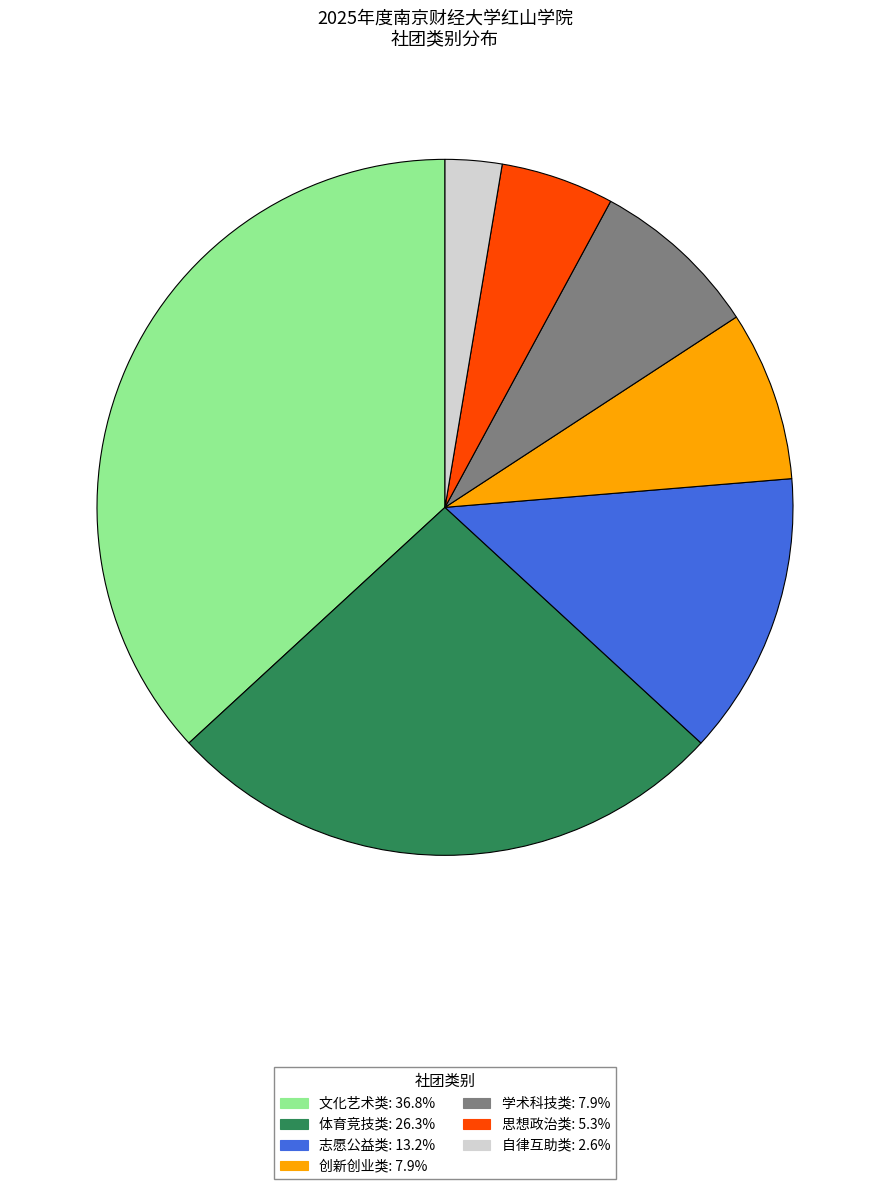

Approximately how many times larger is the value at 体育竞技类: 26.3% compared to 志愿公益类: 13.2%?

2.0